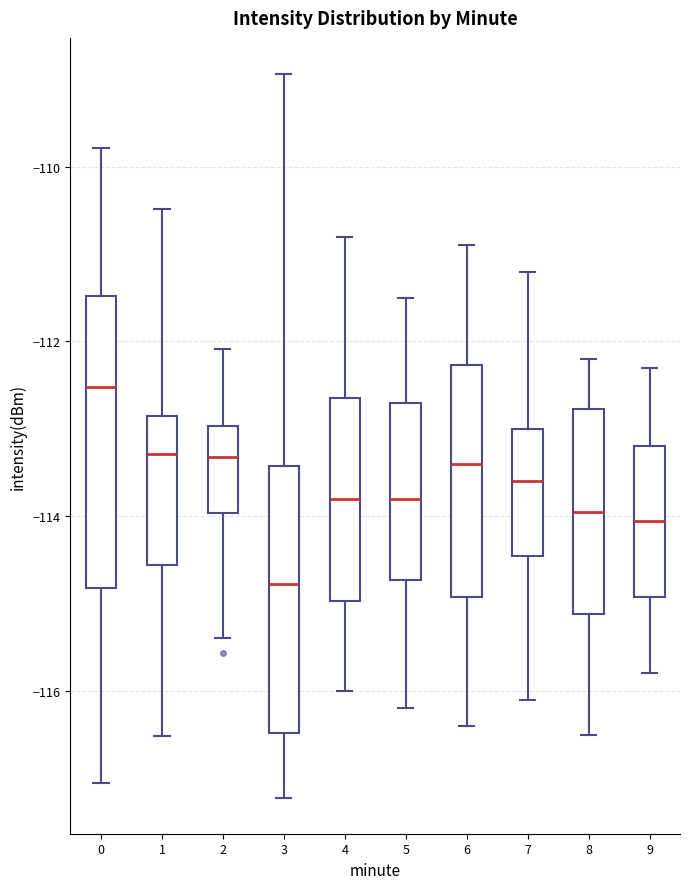

Which box is the tallest, from its lower edge to its upper edge?

0